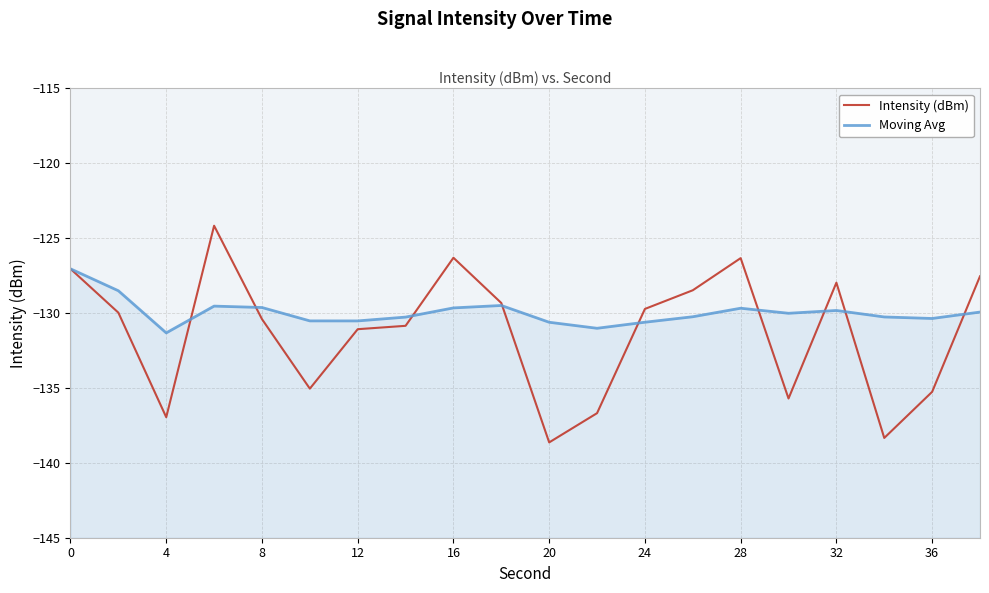

How many categories are shown in the chart?

20